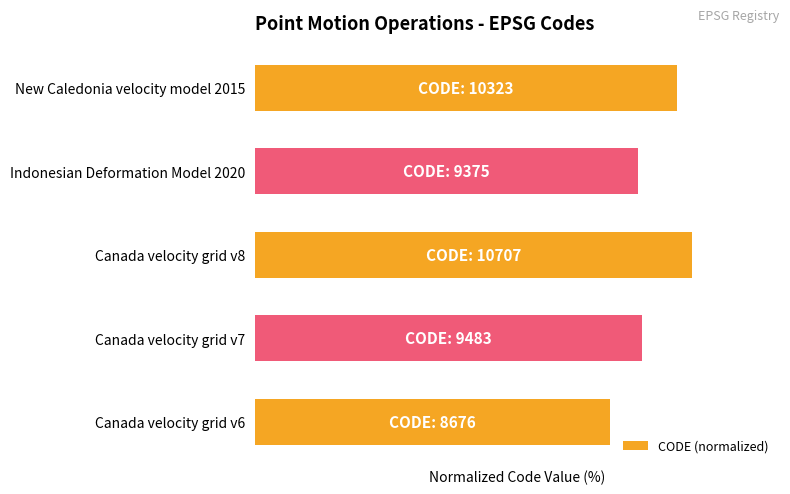

What is the difference between the maximum and minimum values?

19.0